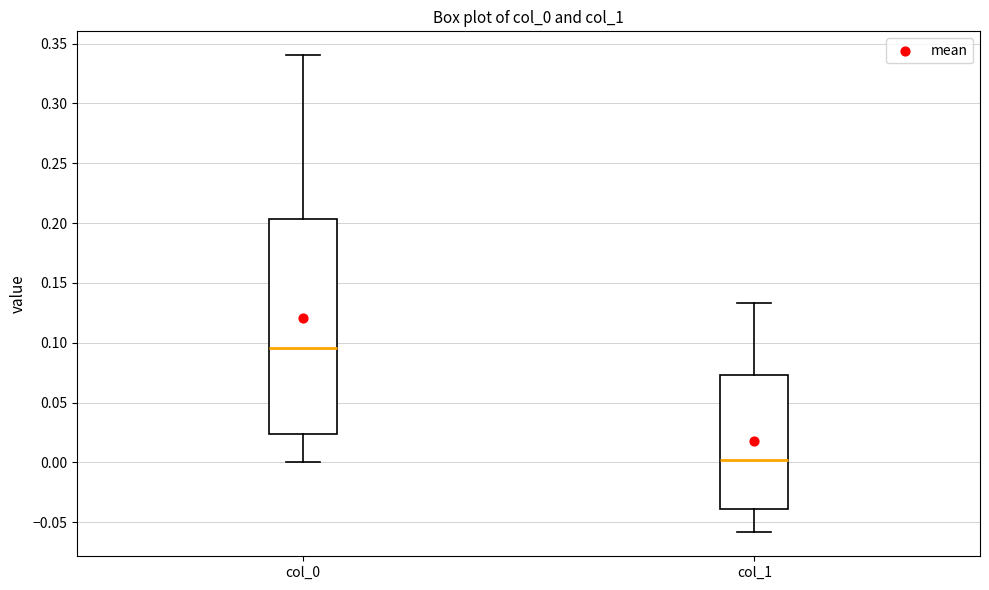

Comparing the boxes themselves (not the whiskers), which one is the tallest?

col_0